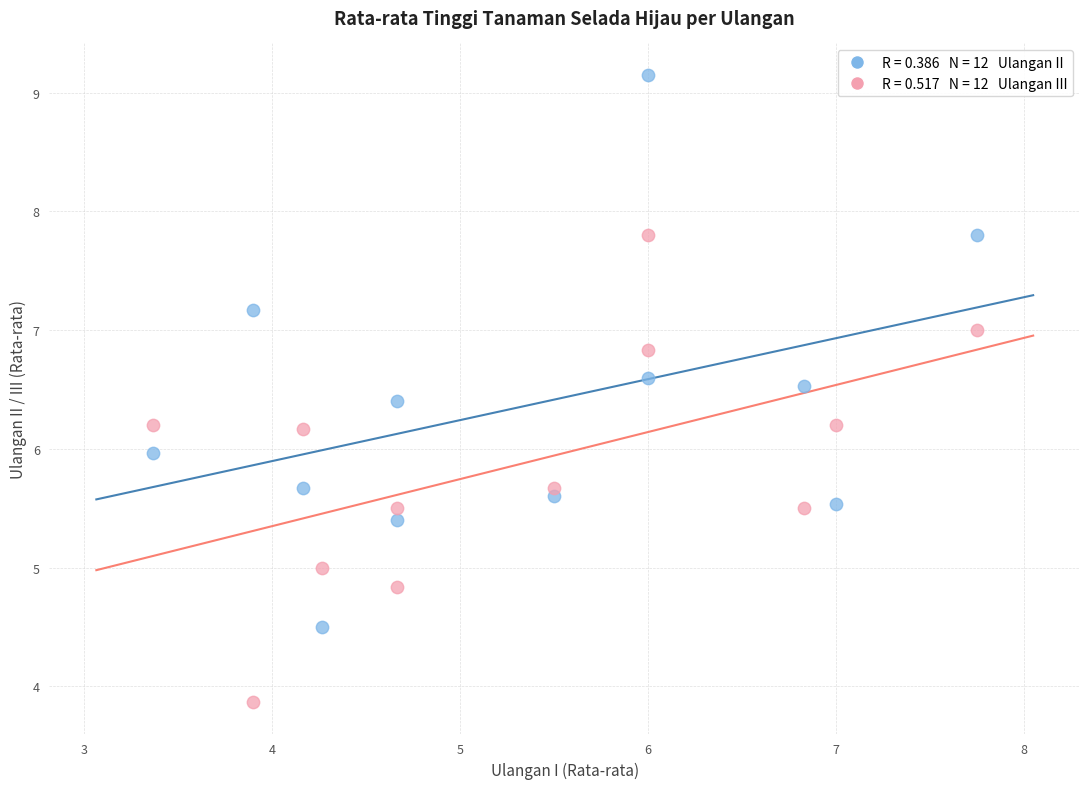

Across all data points, what is the range of X values (max minus min)?

4.4